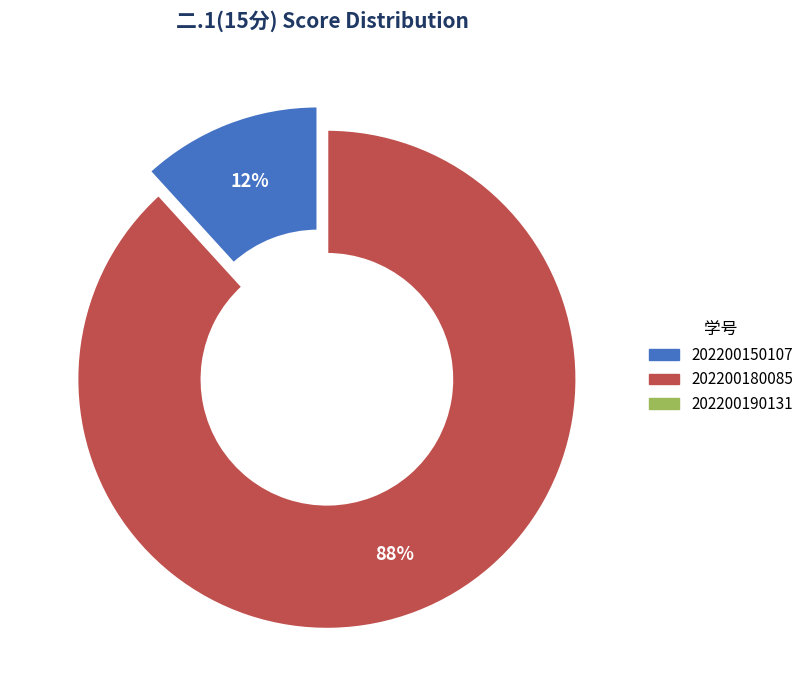

Do 202200190131 and 202200150107 together represent more than half of the pie?

No